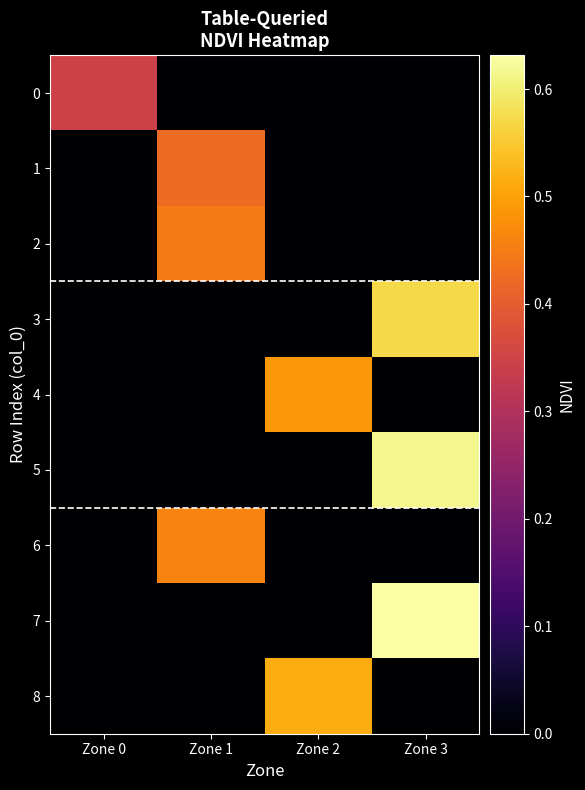

Which series has the widest spread of values?

7